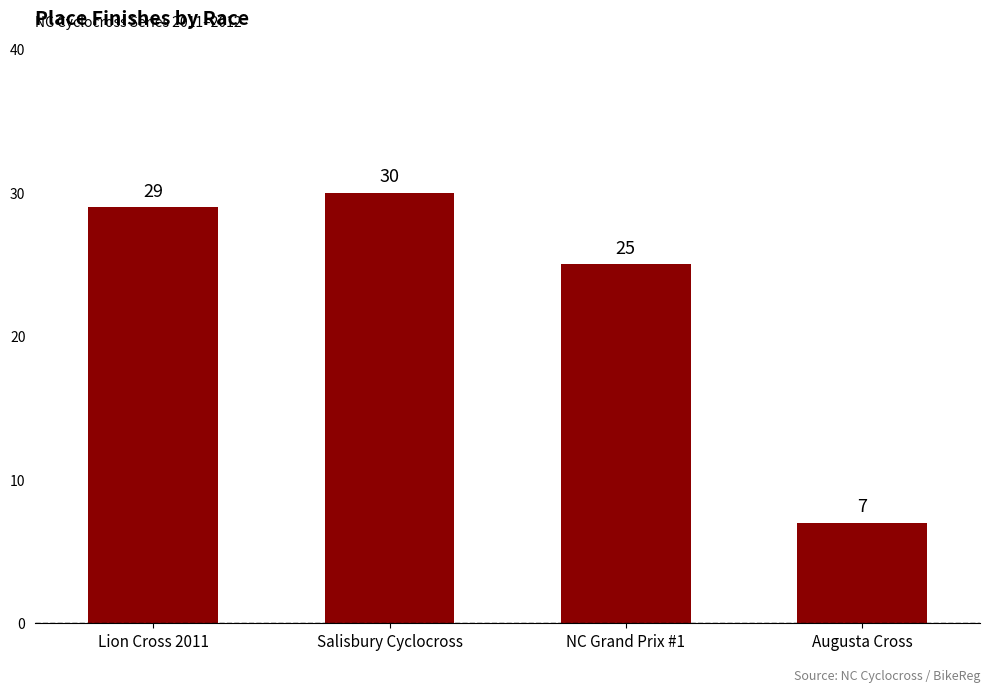

What is the smallest value displayed?

7